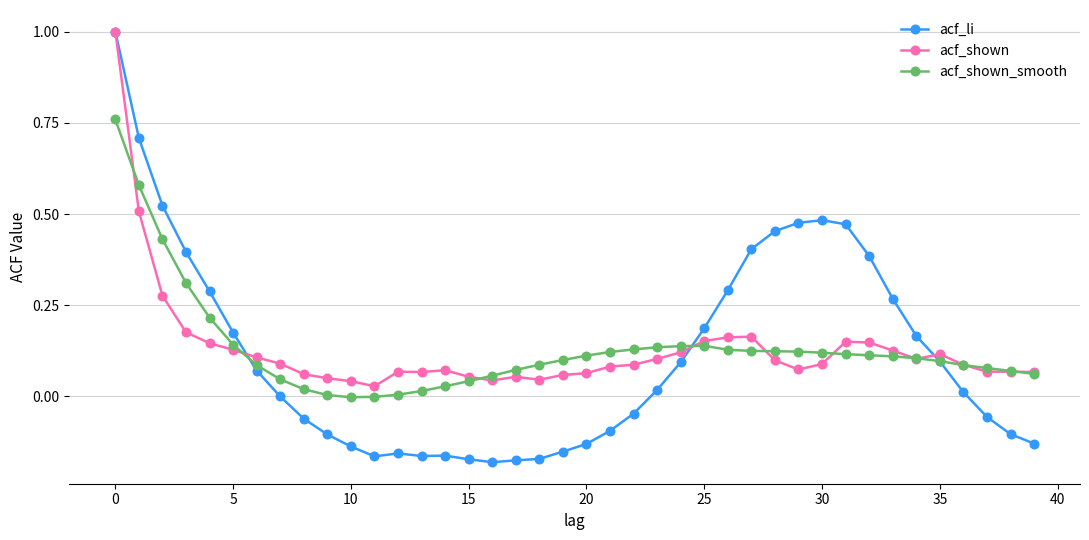

True or false: acf_shown has more than 2 points higher than both neighbors.

True